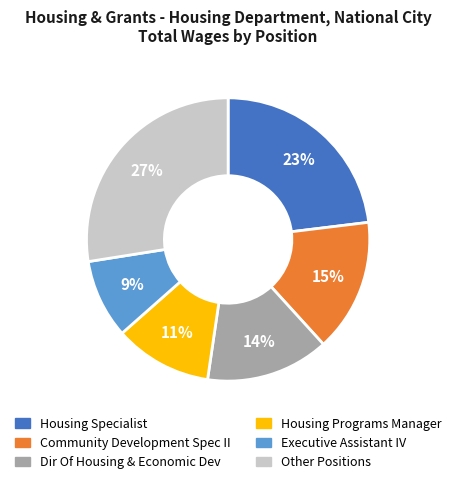

What is the ratio of the value at Housing Programs Manager to the value at Housing Specialist?

0.5